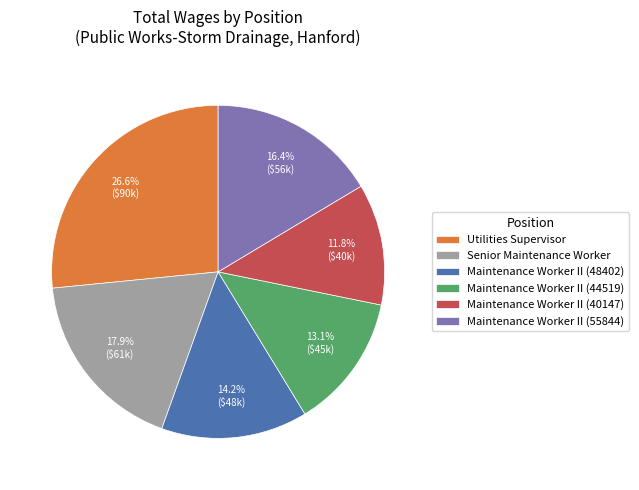

Rank the categories by value from highest to lowest.

Utilities Supervisor, Senior Maintenance Worker, Maintenance Worker II (55844), Maintenance Worker II (48402), Maintenance Worker II (44519), Maintenance Worker II (40147)